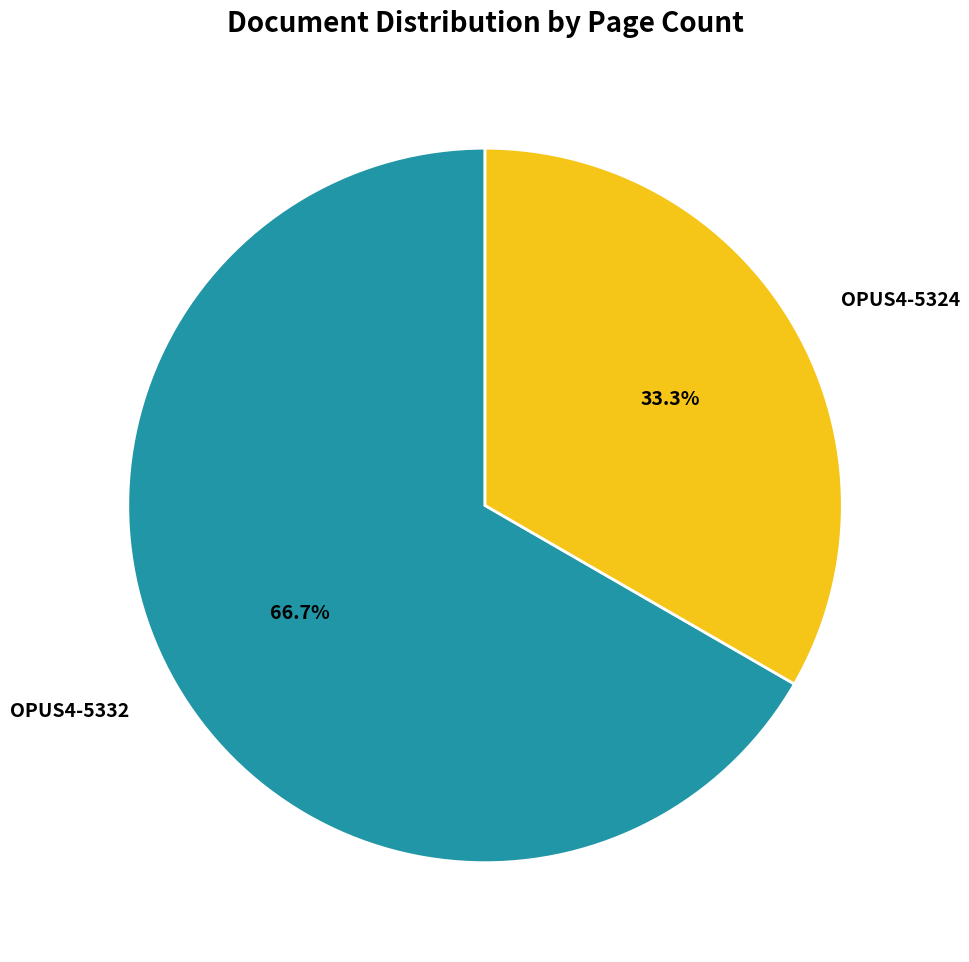

Which category has the biggest portion of the pie?

OPUS4-5332